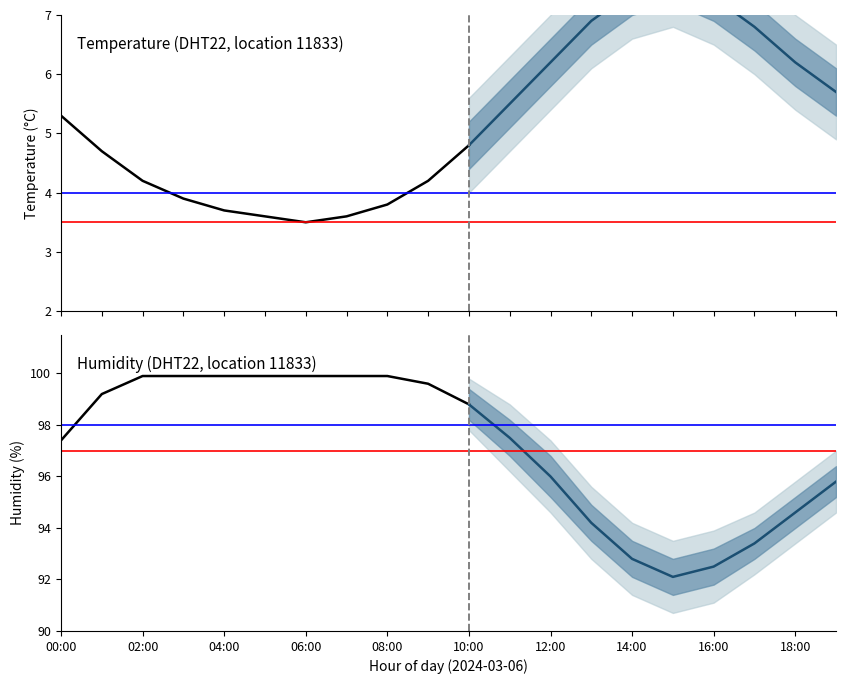

Reading right to left, what are all the values shown in this chart?

temperature: 5.7	6.2	6.8	7.3	7.6	7.4	6.9	6.2	5.5	4.8	4.2	3.8	3.6	3.5	3.6	3.7	3.9	4.2	4.7	5.3
humidity: 95.8	94.6	93.4	92.5	92.1	92.8	94.2	96.0	97.5	98.8	99.6	99.9	99.9	99.9	99.9	99.9	99.9	99.9	99.2	97.4